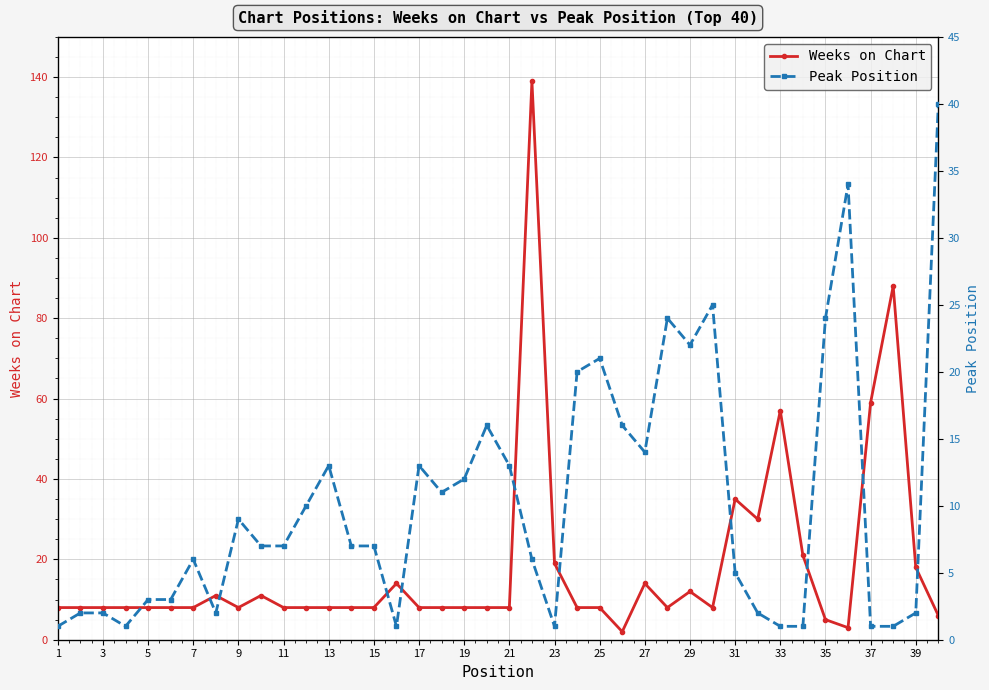

What is the value of the Weeks on Chart point at the 12th from the left?

8